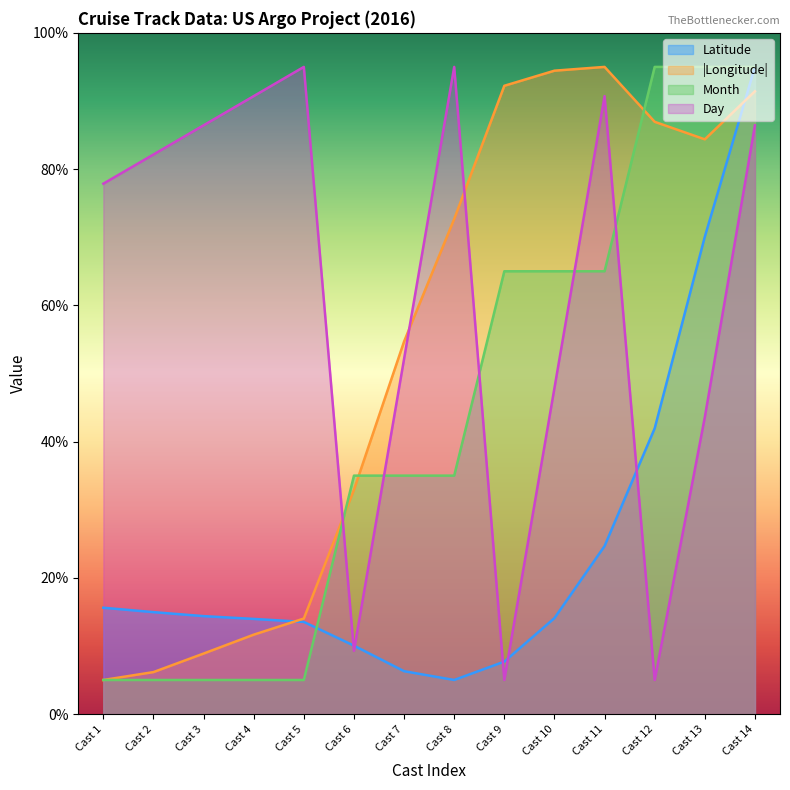

How many categories are shown in the chart?

14